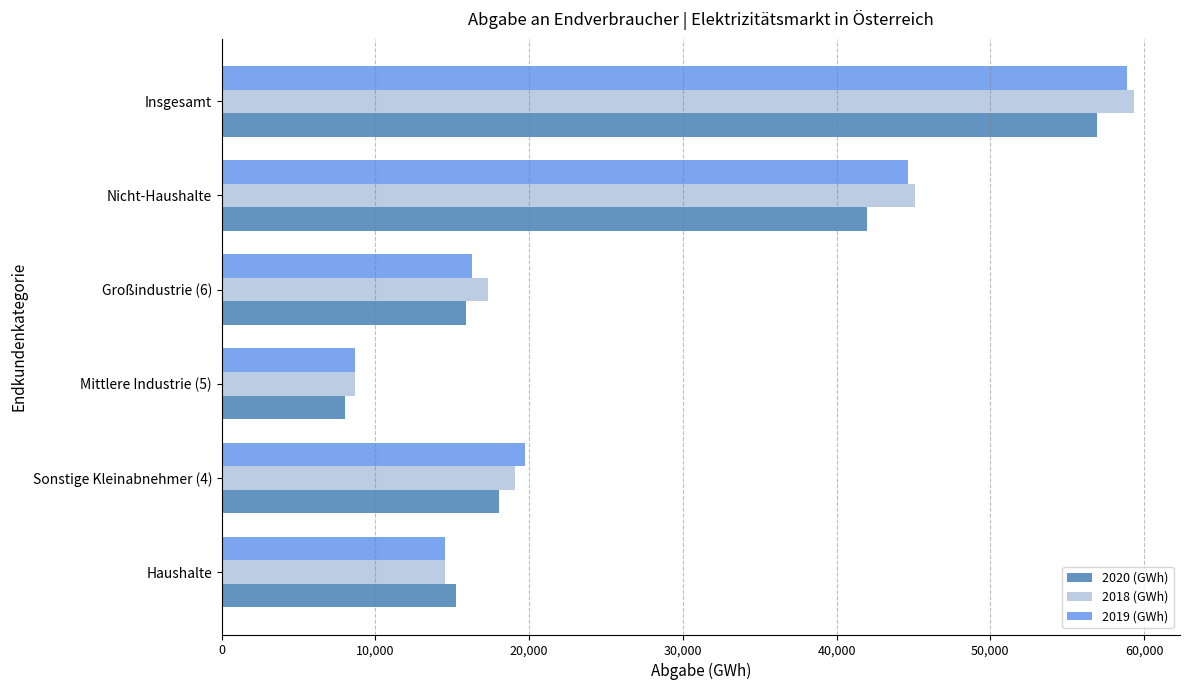

The value of 2018 (GWh) at Sonstige Kleinabnehmer (4) is 19078.0. True or false?

True